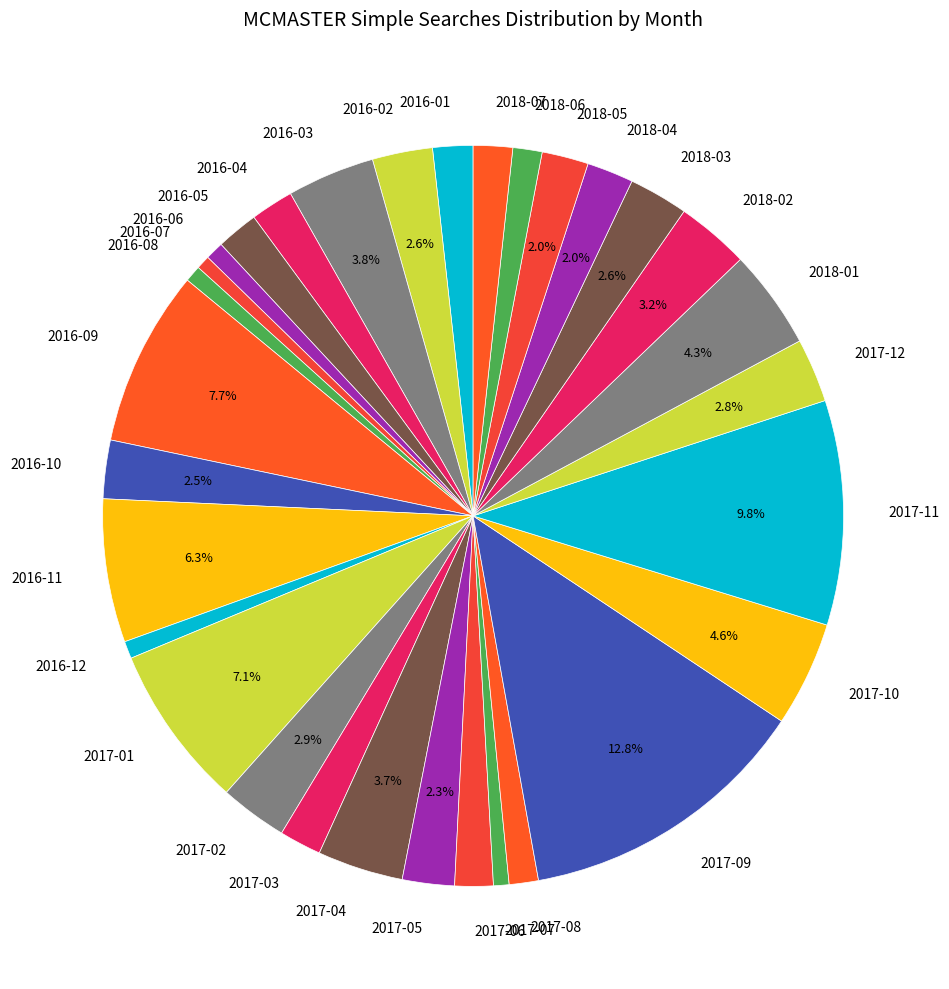

What percentage is the 2018-05 slice, to the nearest percent?

2%